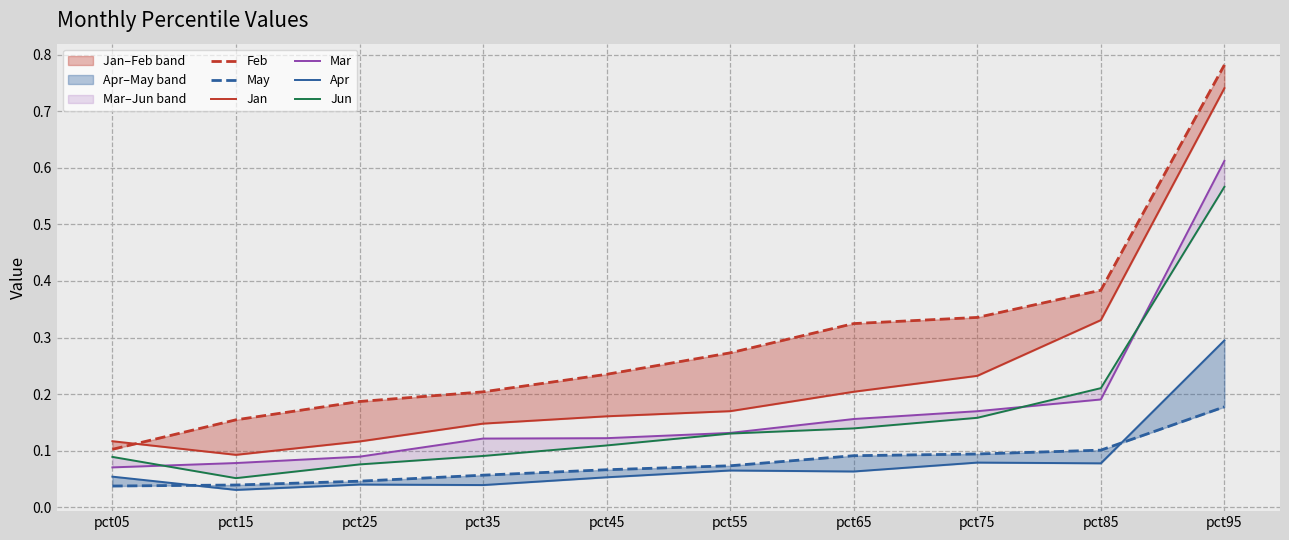

Is this an area chart (filled region under the line)?

No